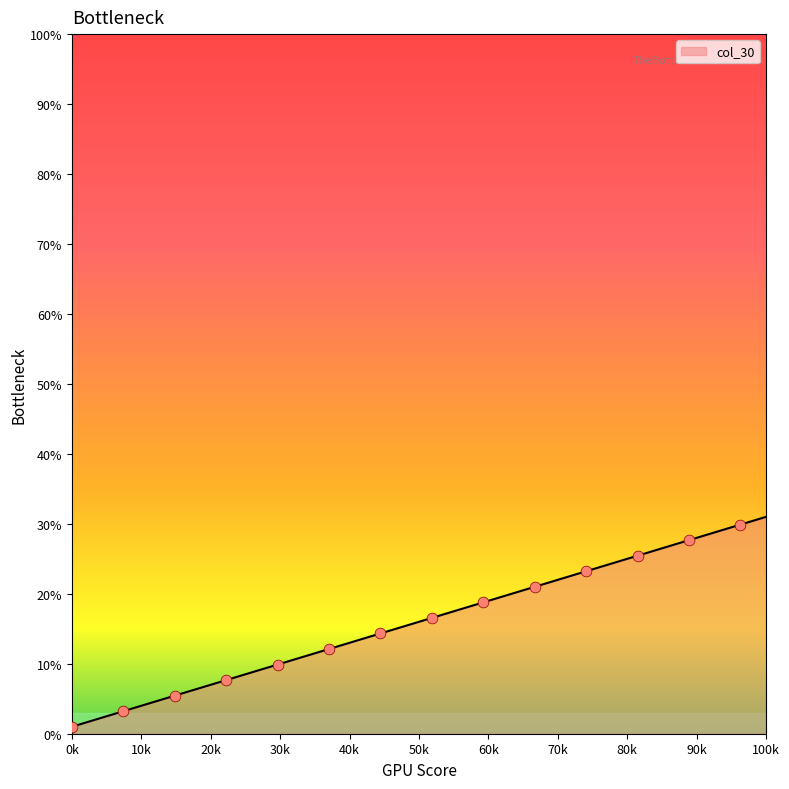

What is the greatest value displayed?

31.0